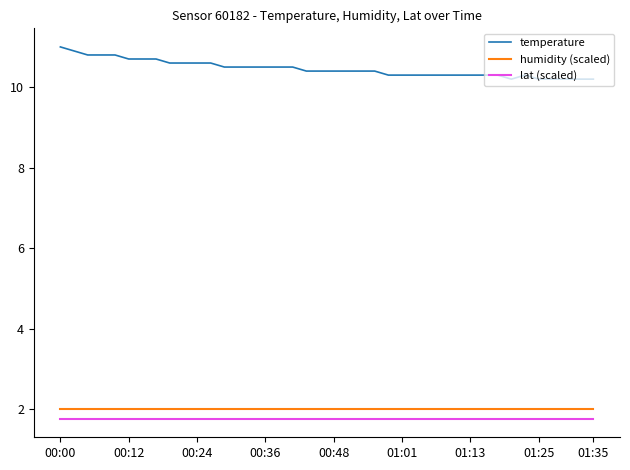

Which series has the largest range (max minus min)?

temperature